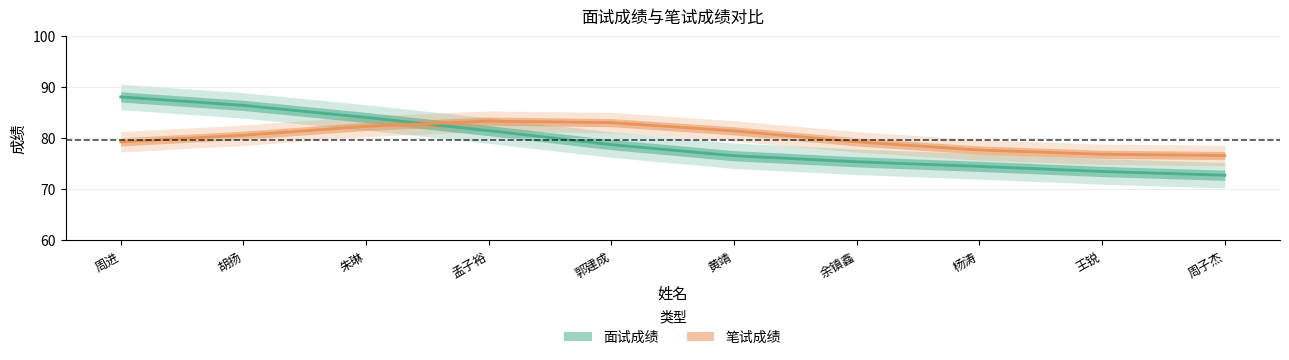

What is the label of the 5th point from the left?

郭建成